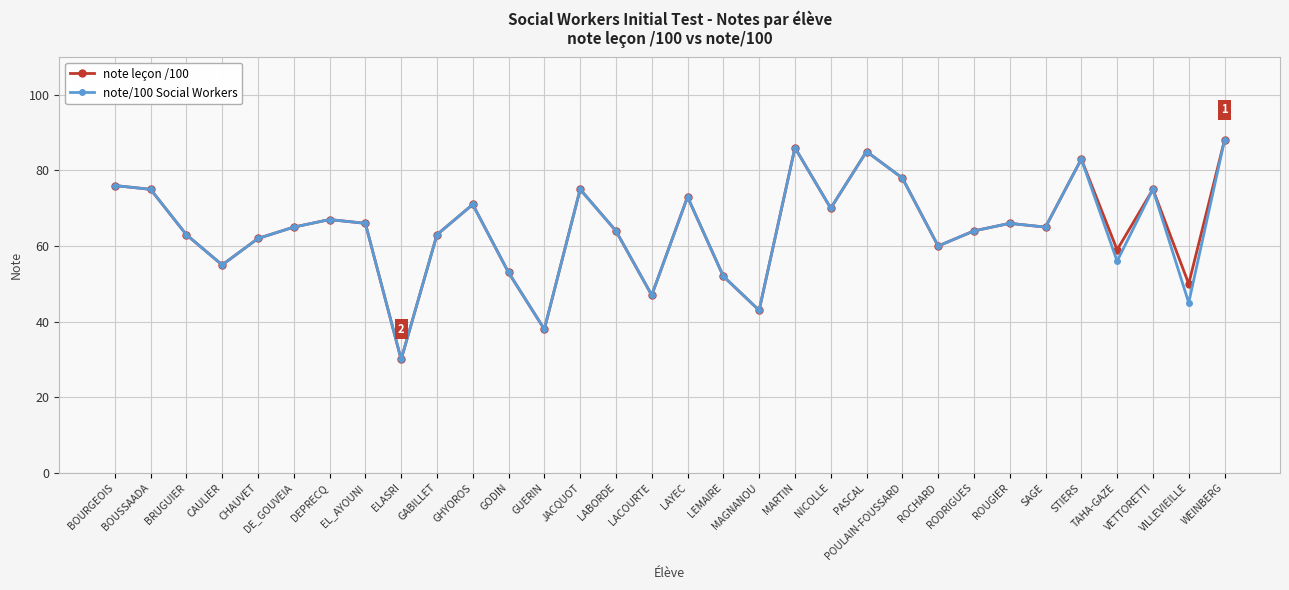

How many categories are shown in the chart?

32